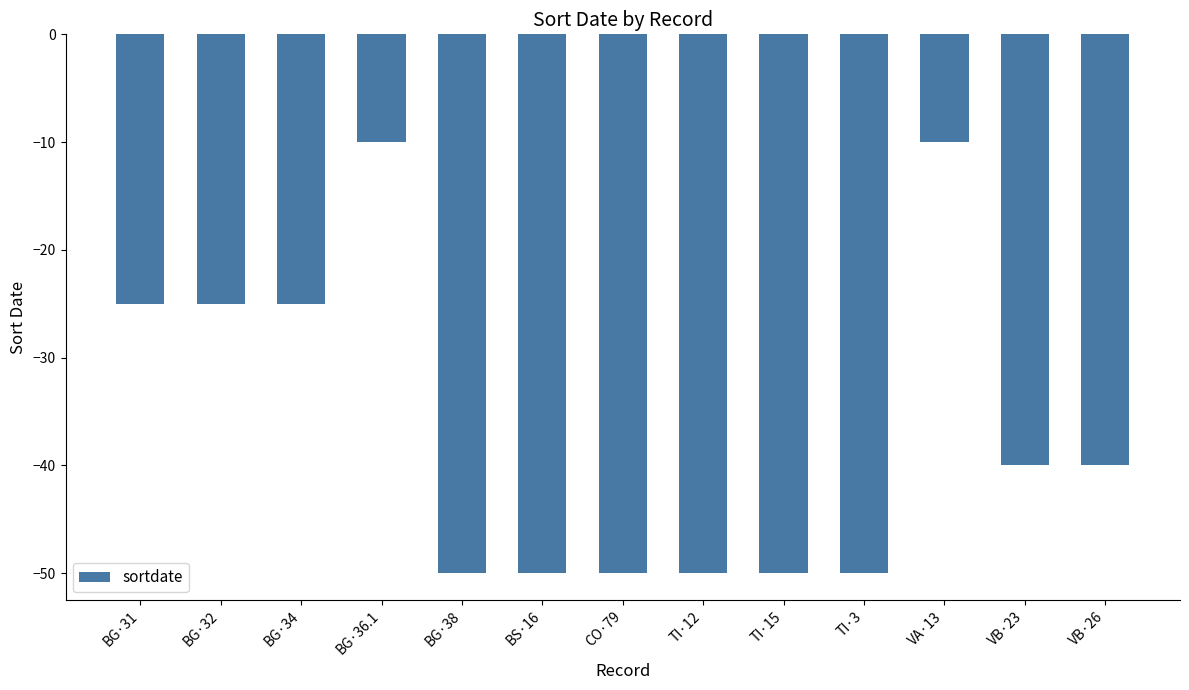

Does the chart contain stacked bars?

No